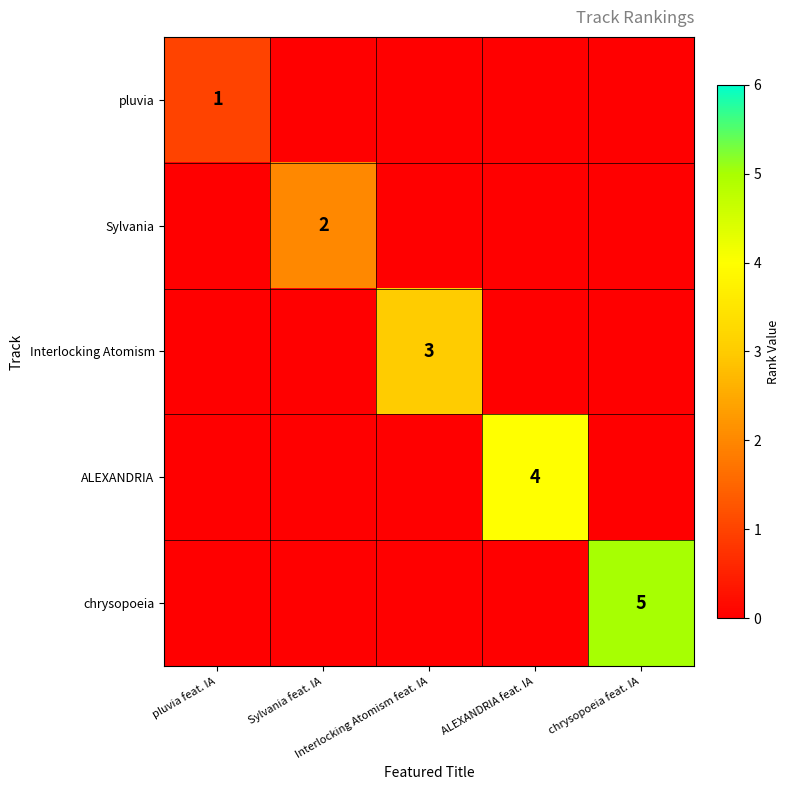

Which series has the widest spread of values?

chrysopoeia